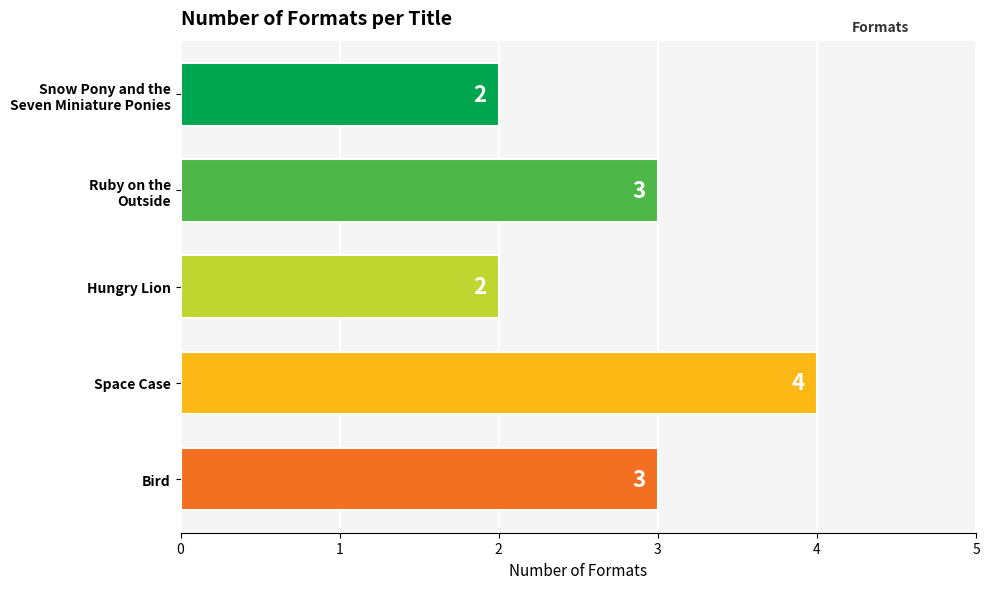

Does the chart contain any negative values?

No